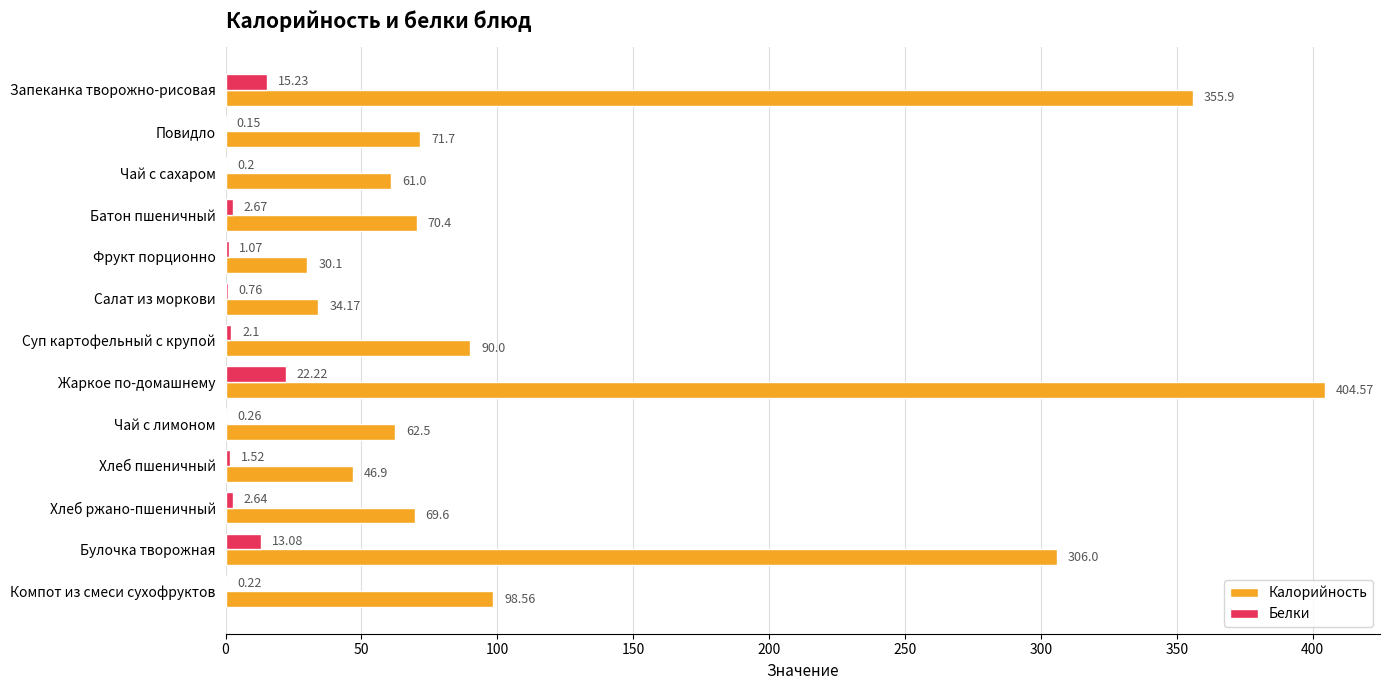

What is the sum of all Белки values?

62.1